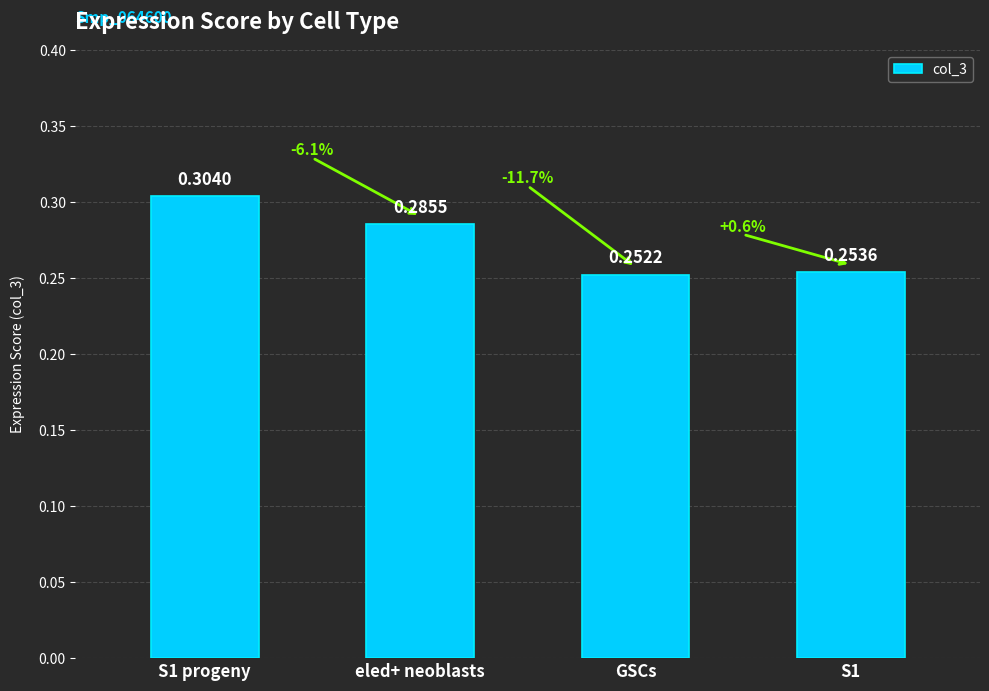

Which has a higher value, GSCs or S1 progeny?

S1 progeny